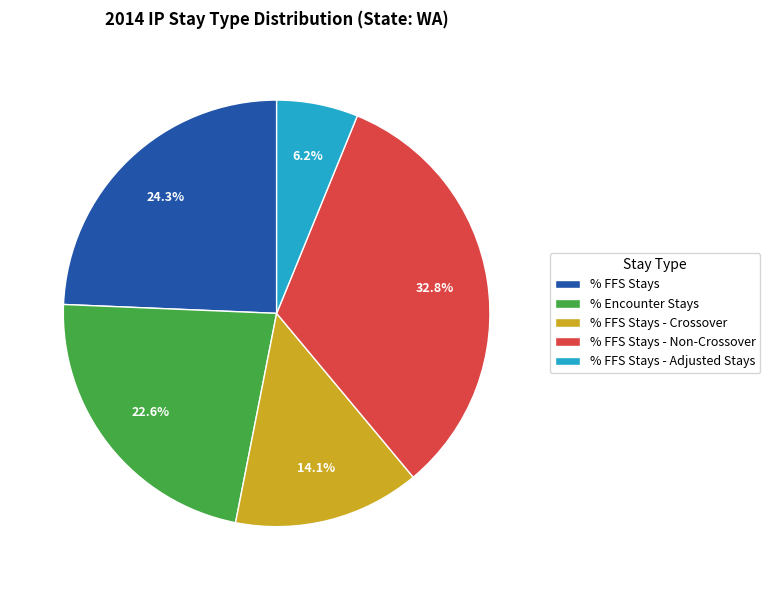

Is there any slice that represents more than half of the pie?

No